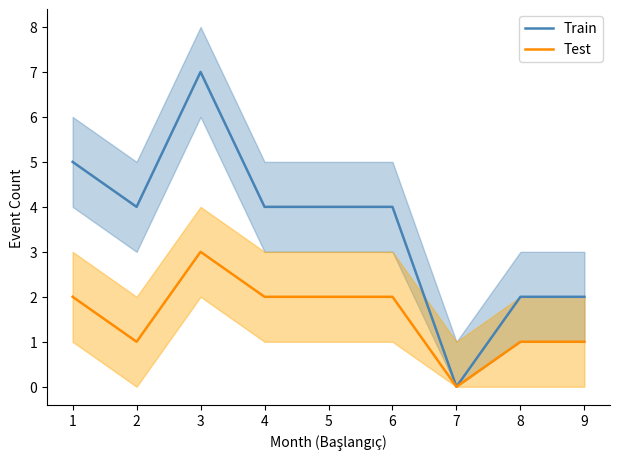

Which category has the lowest value in the Test series?

7